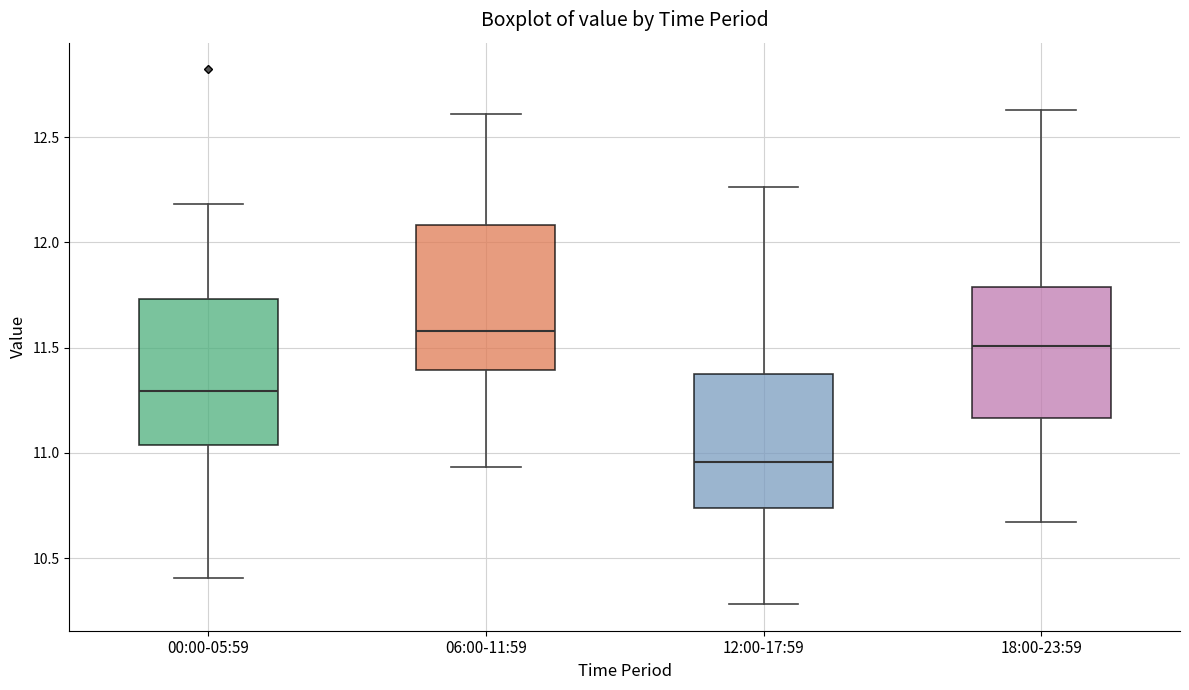

Reading left to right, transcribe this box plot: for each box, give where its median line is, the range the box spans, and where its two whiskers end, as read against the y-axis. The values are not printed on the chart, so give them approximately, as read against the axis.

00:00-05:59: median 11.30, box 11.05 to 11.75, whiskers 10.40 to 12.20
06:00-11:59: median 11.60, box 11.40 to 12.10, whiskers 10.95 to 12.60
12:00-17:59: median 10.95, box 10.75 to 11.35, whiskers 10.30 to 12.25
18:00-23:59: median 11.50, box 11.15 to 11.80, whiskers 10.65 to 12.65